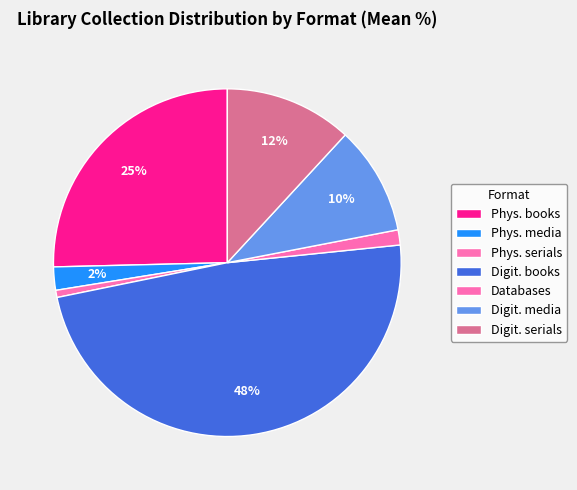

What is the smallest slice in the pie chart?

Physical serials